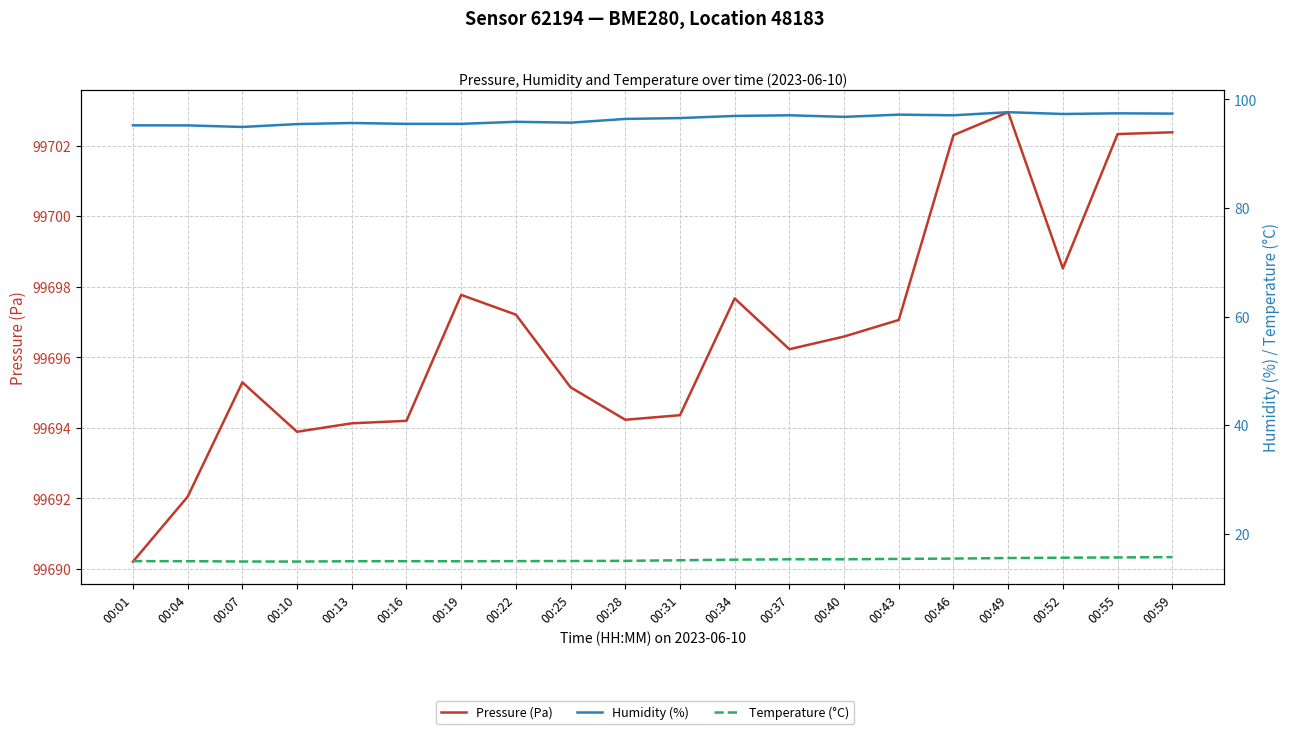

Is this an area chart (filled region under the line)?

No